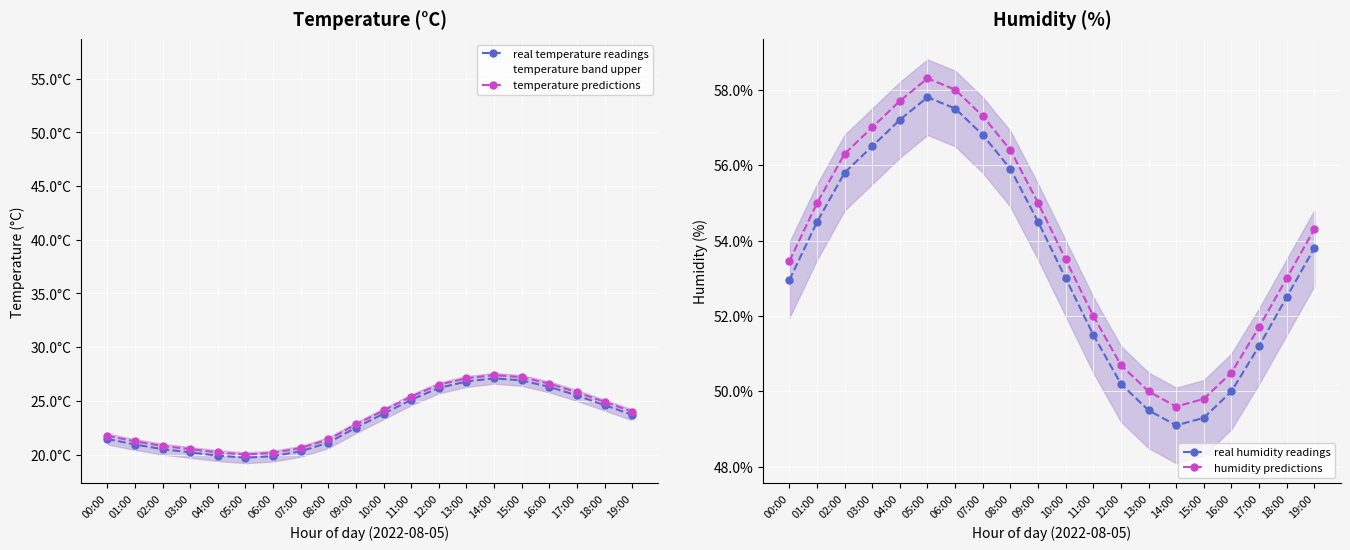

What is the label of the 2nd point from the left?

01:00